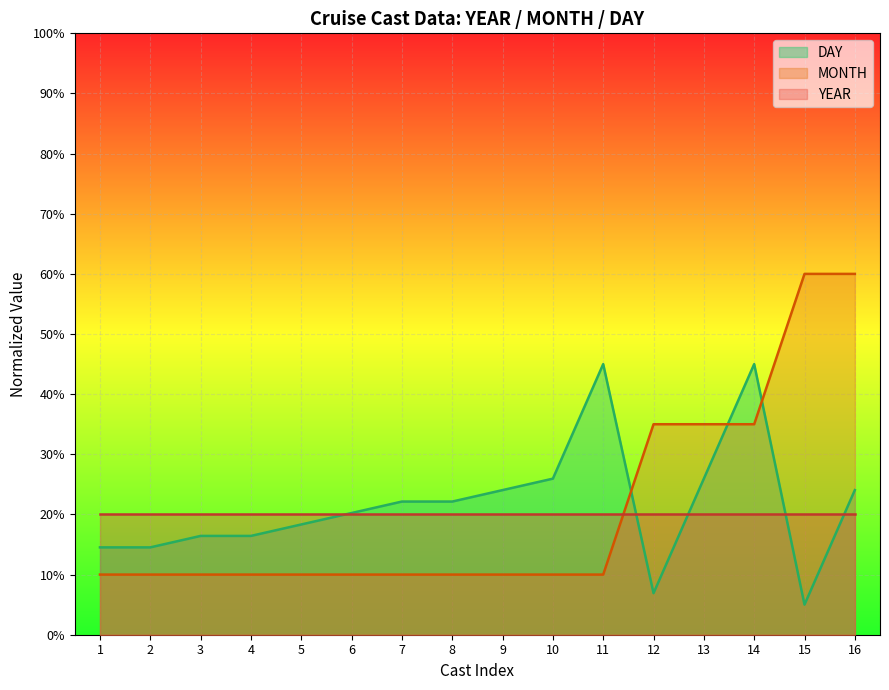

Is it true that MONTH equals 10.0 at 5?

True